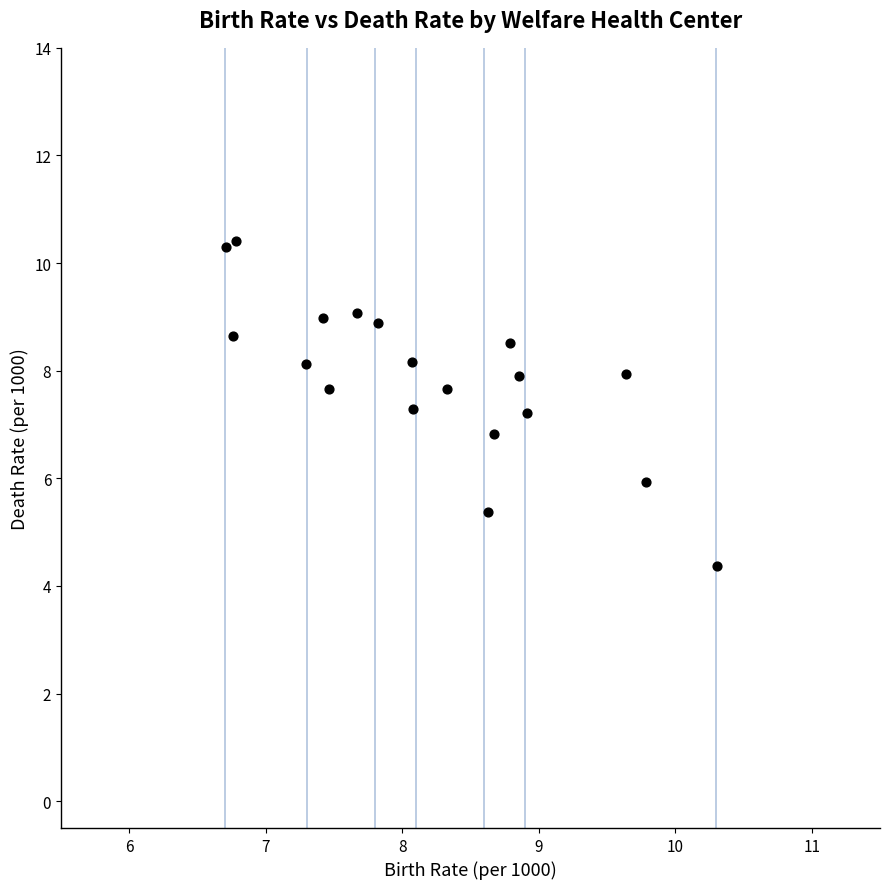

What is the range of Y values (max minus min)?

6.0